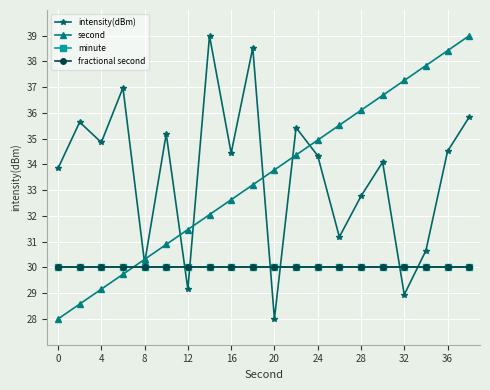

Is this an area chart (filled region under the line)?

No